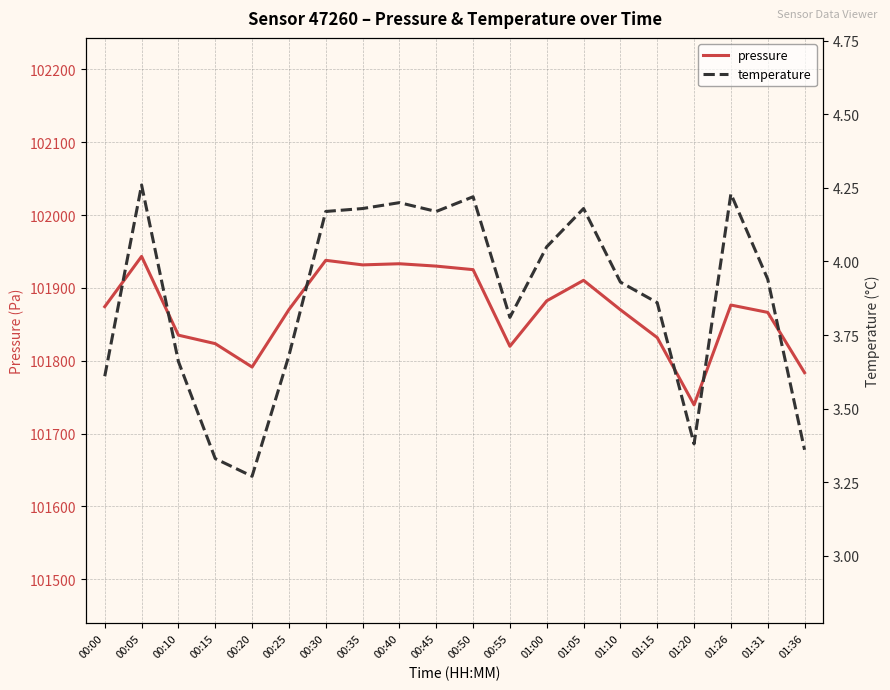

What is the sum of the pressure values at 01:10 and 00:00?

203744.3